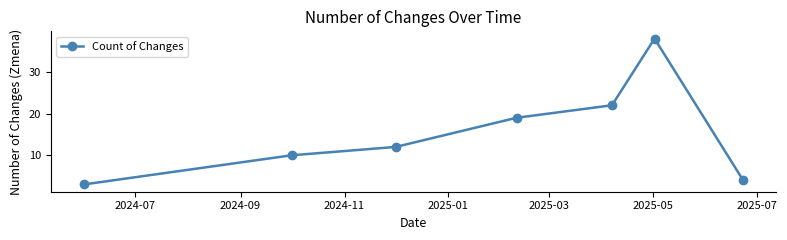

What is the minimum value shown in the chart?

3